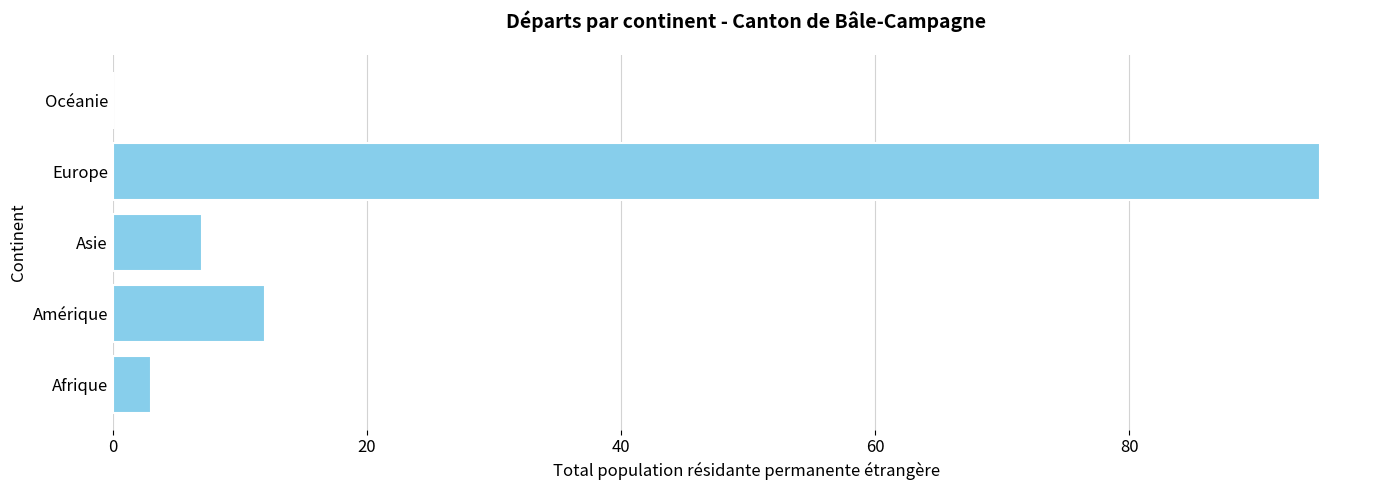

What is the sum of all values?

117